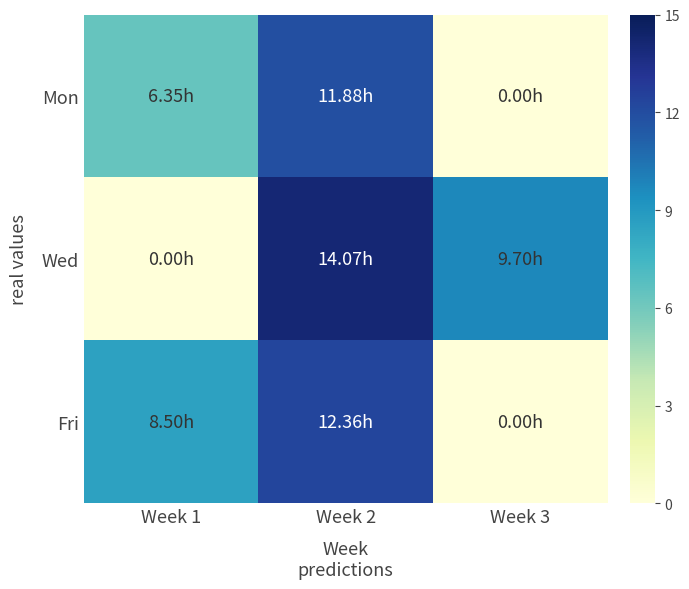

Reading right to left, extract all data points from this chart.

Mon: Week 3=0.0	Week 2=11.9	Week 1=6.3
Wed: Week 3=9.7	Week 2=14.1	Week 1=0.0
Fri: Week 3=0.0	Week 2=12.4	Week 1=8.5